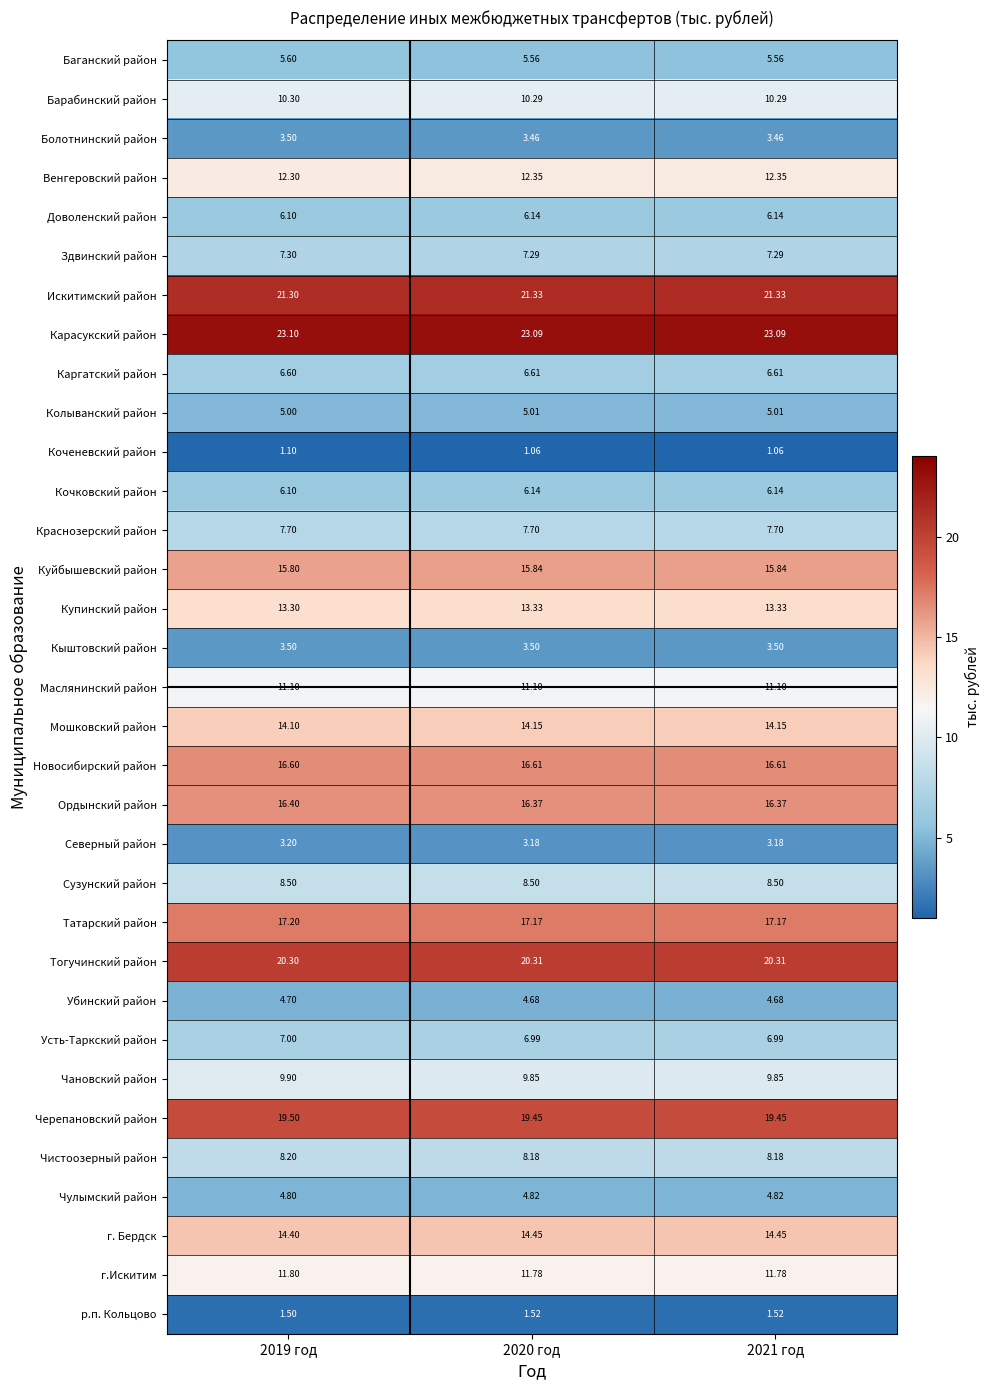

Which series has the largest total across all categories?

Карасукский район